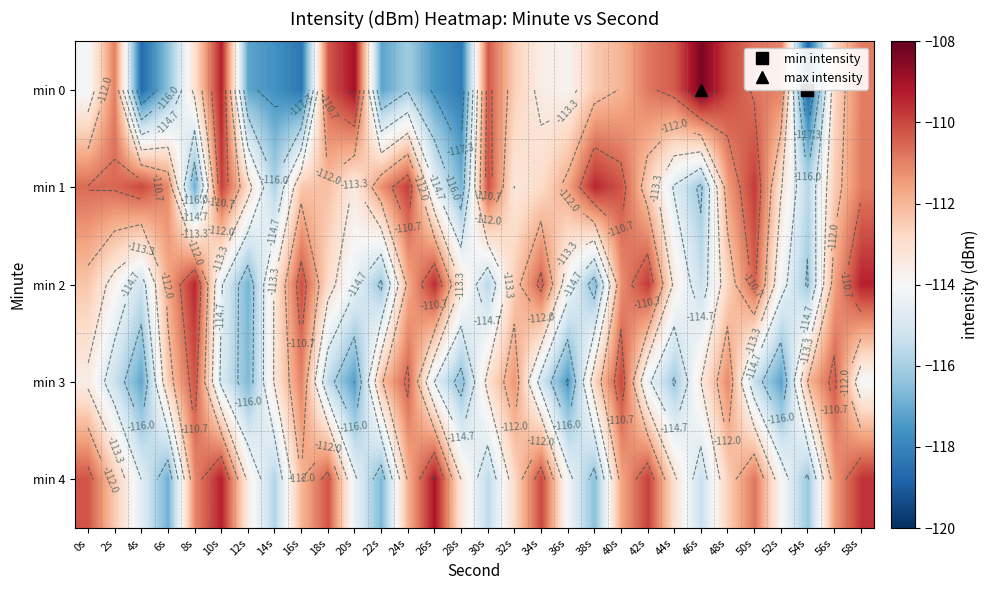

List the series in order of their peak value, lowest first.

min 3, min 1, min 2, min 4, min 0